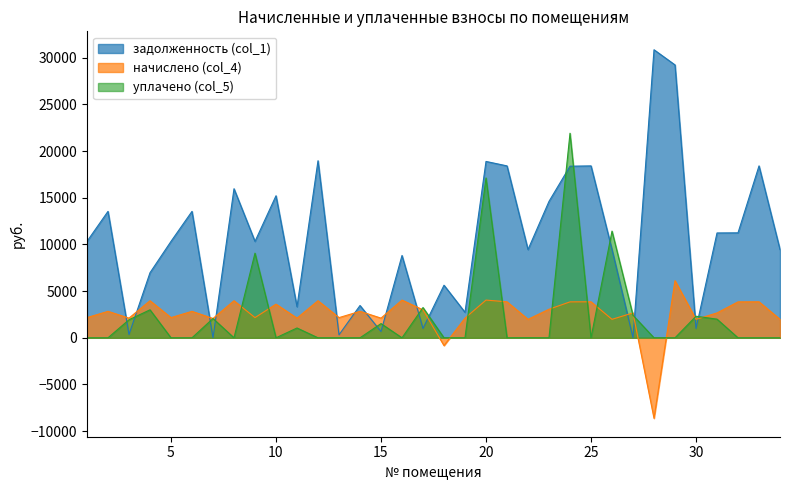

What is the greatest value displayed?

30859.8